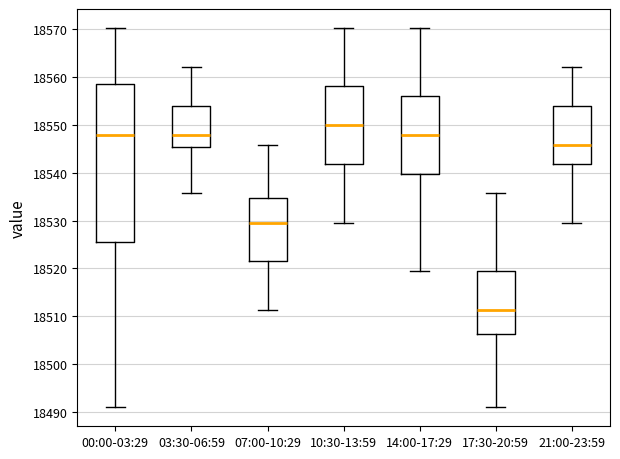

Comparing the boxes themselves (not the whiskers), which one is the tallest?

00:00-03:29